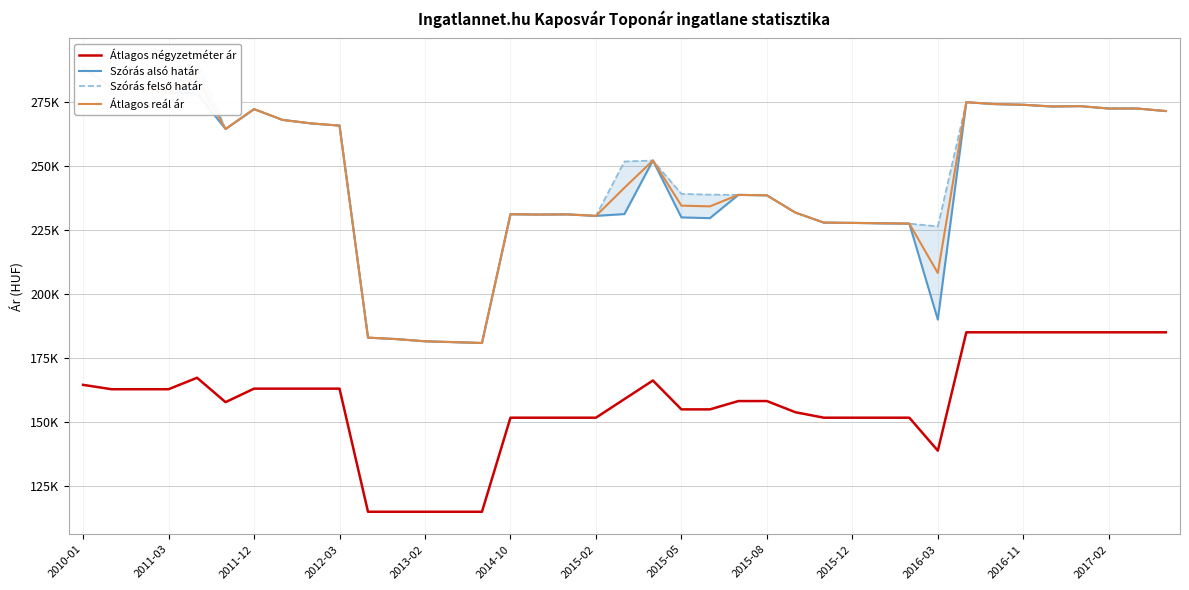

True or false: Szórás felső határ and Átlagos négyzetméter ár cross at least once.

False